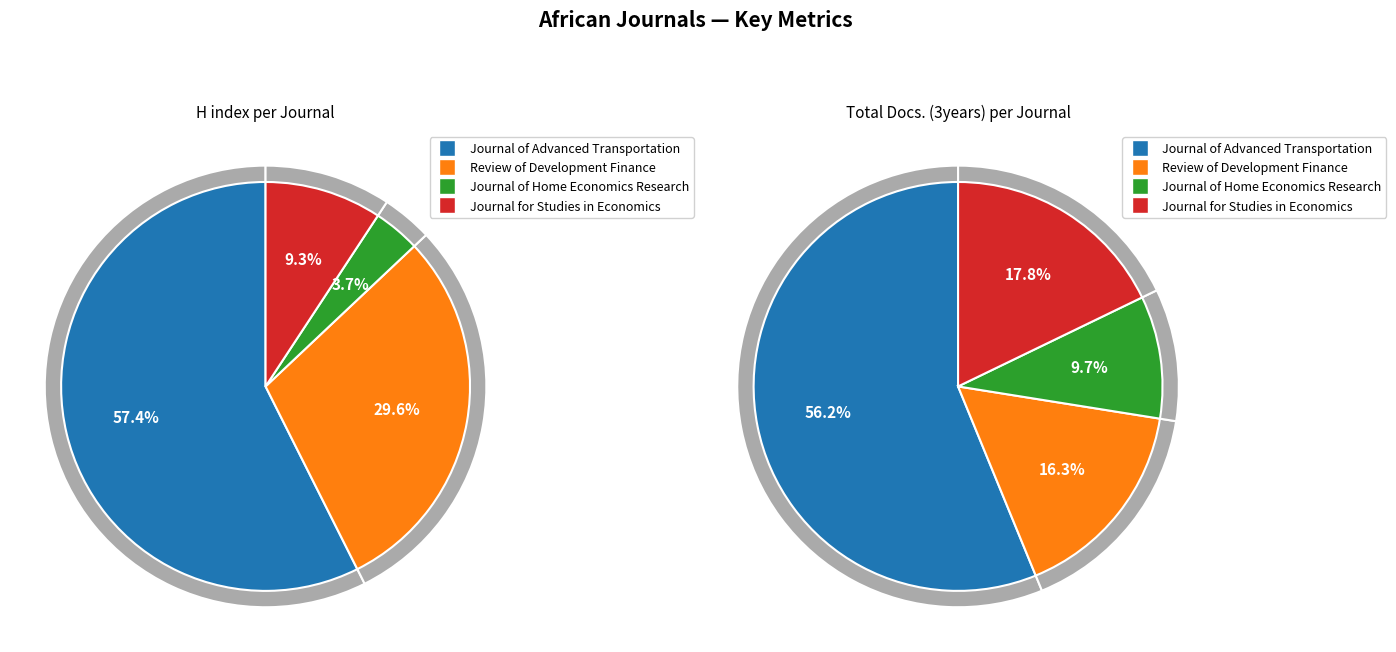

Which series has the widest spread of values?

Total Docs. (3years)